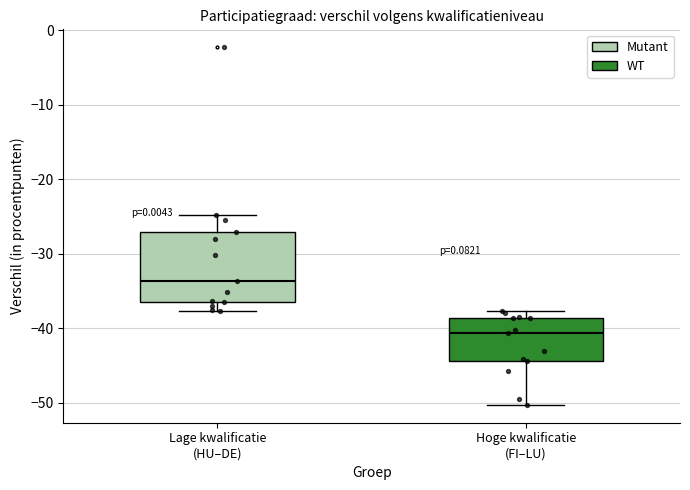

Which box is the tallest, from its lower edge to its upper edge?

Lage kwalificatie (HU–DE)